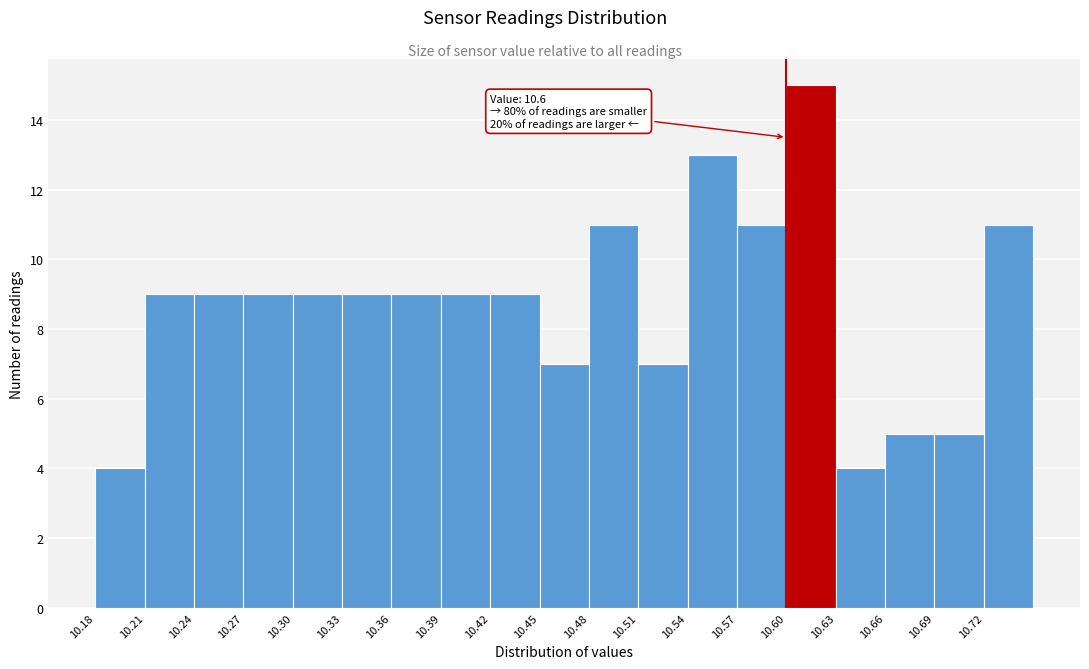

Over which range of the x-axis is the bar tallest?

10.60 to 10.63